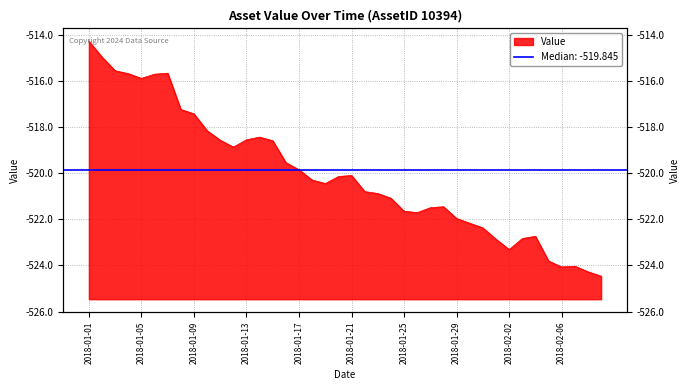

Reading right to left, what are all the values shown in this chart?

2018-02-09=-524.5	2018-02-08=-524.3	2018-02-07=-524.0	2018-02-06=-524.1	2018-02-05=-523.8	2018-02-04=-522.7	2018-02-03=-522.8	2018-02-02=-523.3	2018-02-01=-522.9	2018-01-31=-522.4	2018-01-30=-522.2	2018-01-29=-522.0	2018-01-28=-521.4	2018-01-27=-521.5	2018-01-26=-521.7	2018-01-25=-521.6	2018-01-24=-521.1	2018-01-23=-520.9	2018-01-22=-520.8	2018-01-21=-520.1	2018-01-20=-520.1	2018-01-19=-520.4	2018-01-18=-520.3	2018-01-17=-519.8	2018-01-16=-519.5	2018-01-15=-518.6	2018-01-14=-518.4	2018-01-13=-518.5	2018-01-12=-518.9	2018-01-11=-518.6	2018-01-10=-518.1	2018-01-09=-517.4	2018-01-08=-517.2	2018-01-07=-515.7	2018-01-06=-515.7	2018-01-05=-515.9	2018-01-04=-515.7	2018-01-03=-515.5	2018-01-02=-515.0	2018-01-01=-514.3